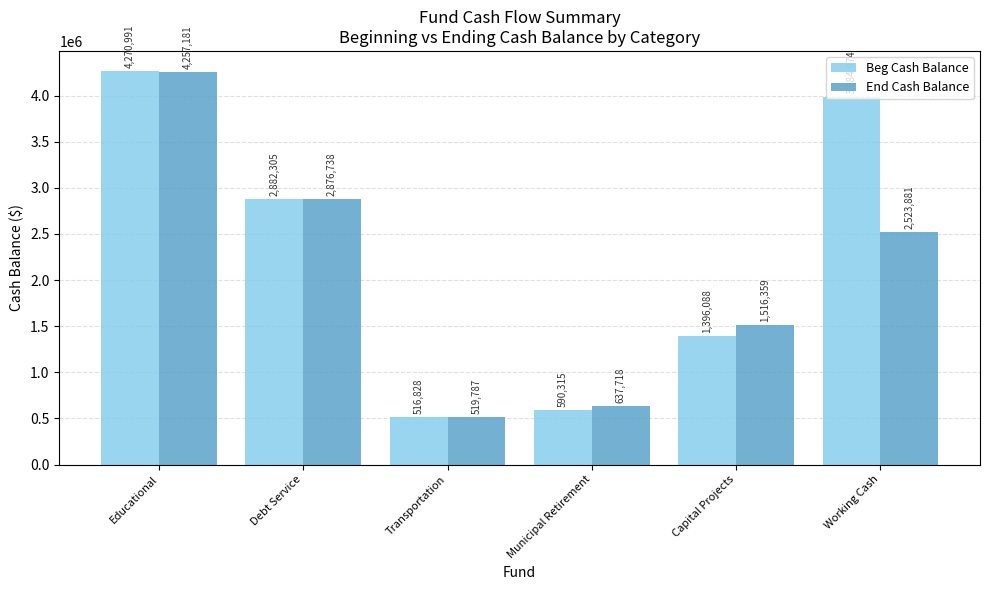

Rank the series by their average value, from lowest to highest.

End Cash Balance, Beg Cash Balance